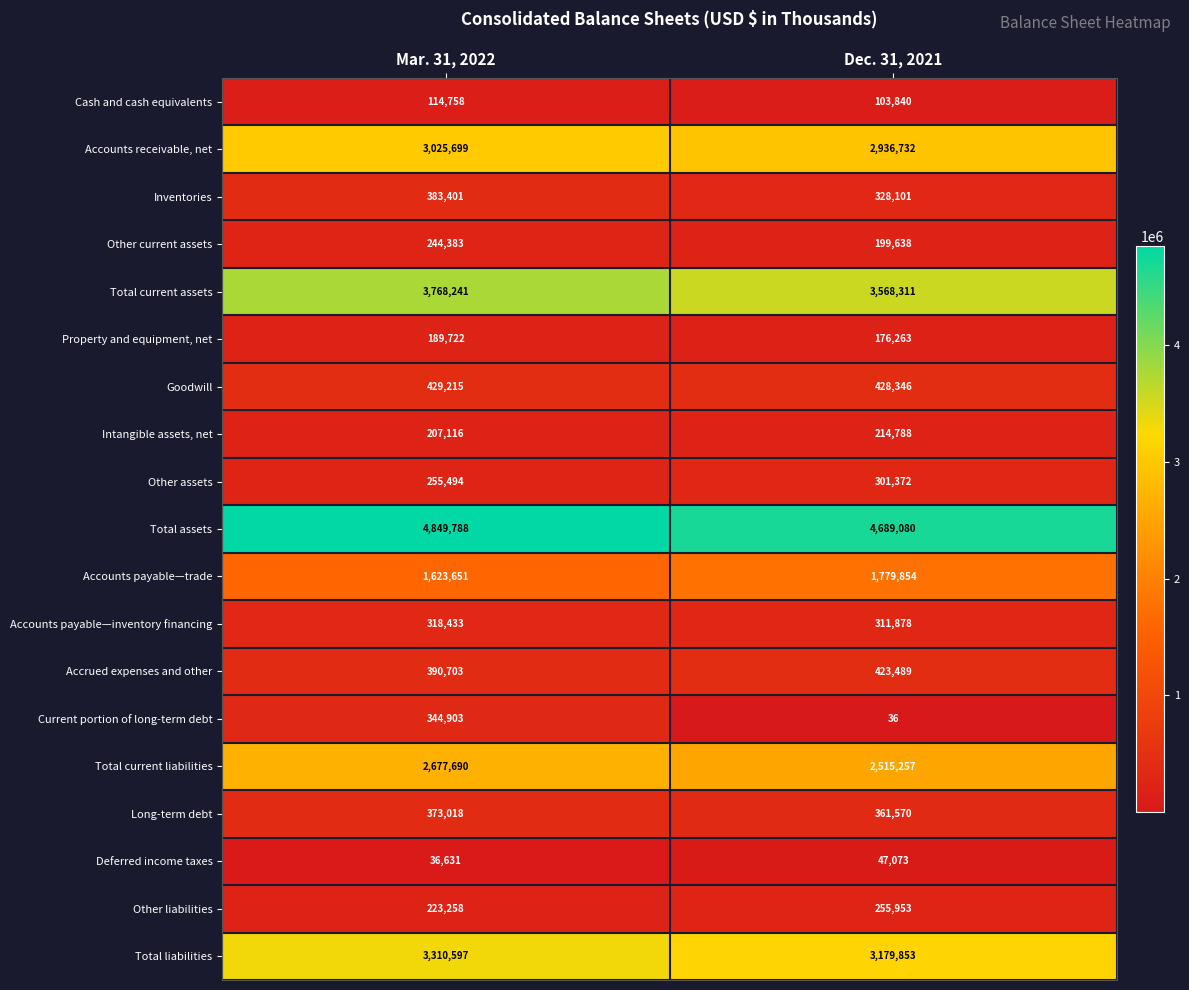

What is the total value across all series at Mar. 31, 2022?

22766701